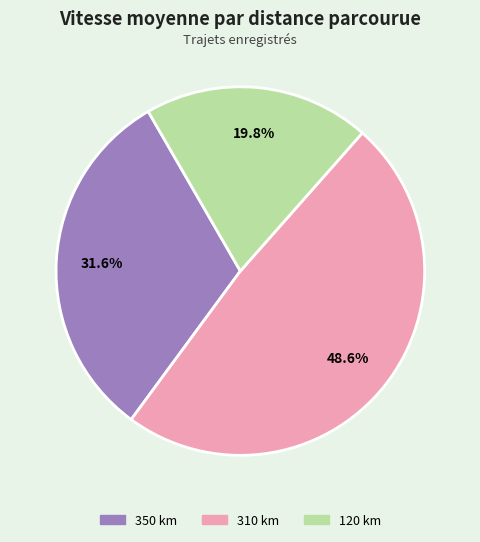

How many segments does this pie chart have?

3